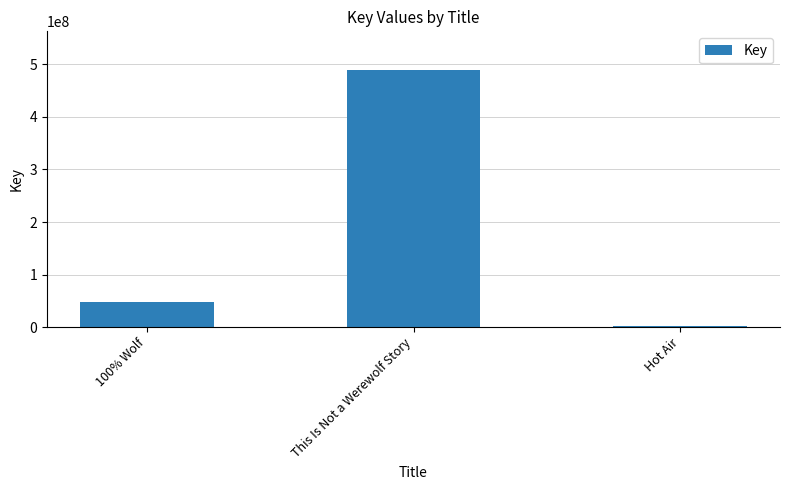

Does the chart contain stacked bars?

No